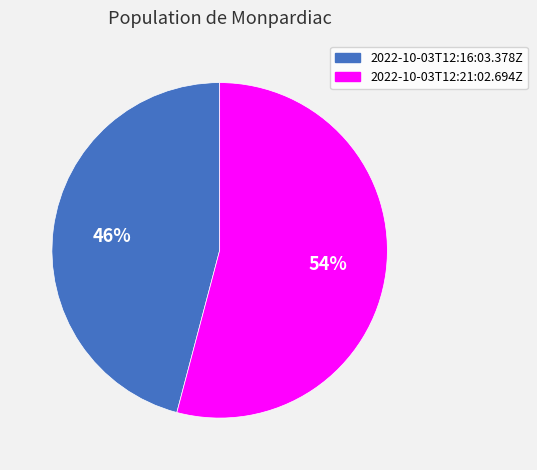

Does 2022-10-03T12:21:02.694Z represent more than half of the total?

Yes